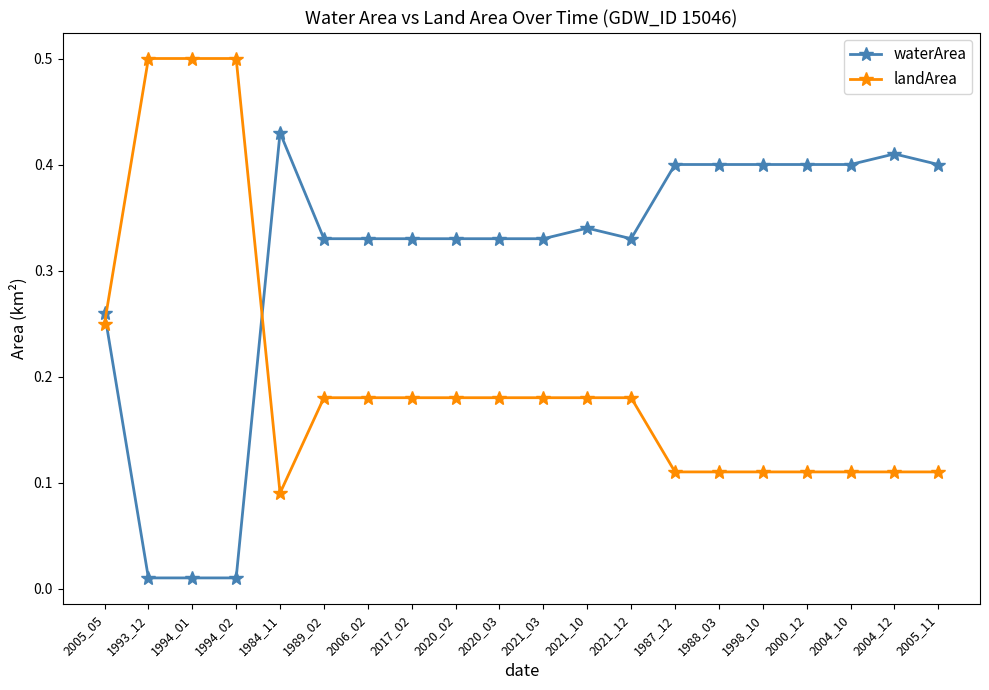

Which series ends up on top after the final intersection of waterArea and landArea?

waterArea